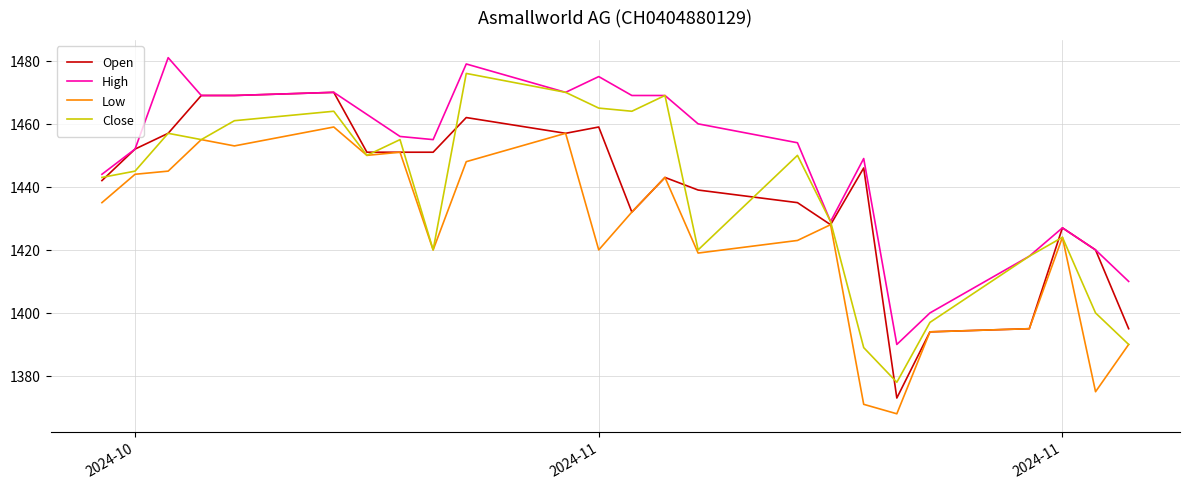

What are all the series names shown in the legend?

Open, High, Low, Close